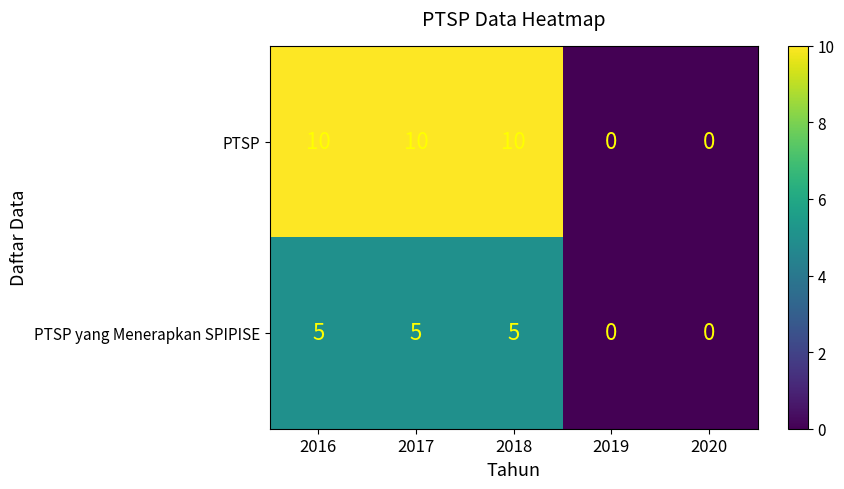

Which series has the largest total across all categories?

PTSP